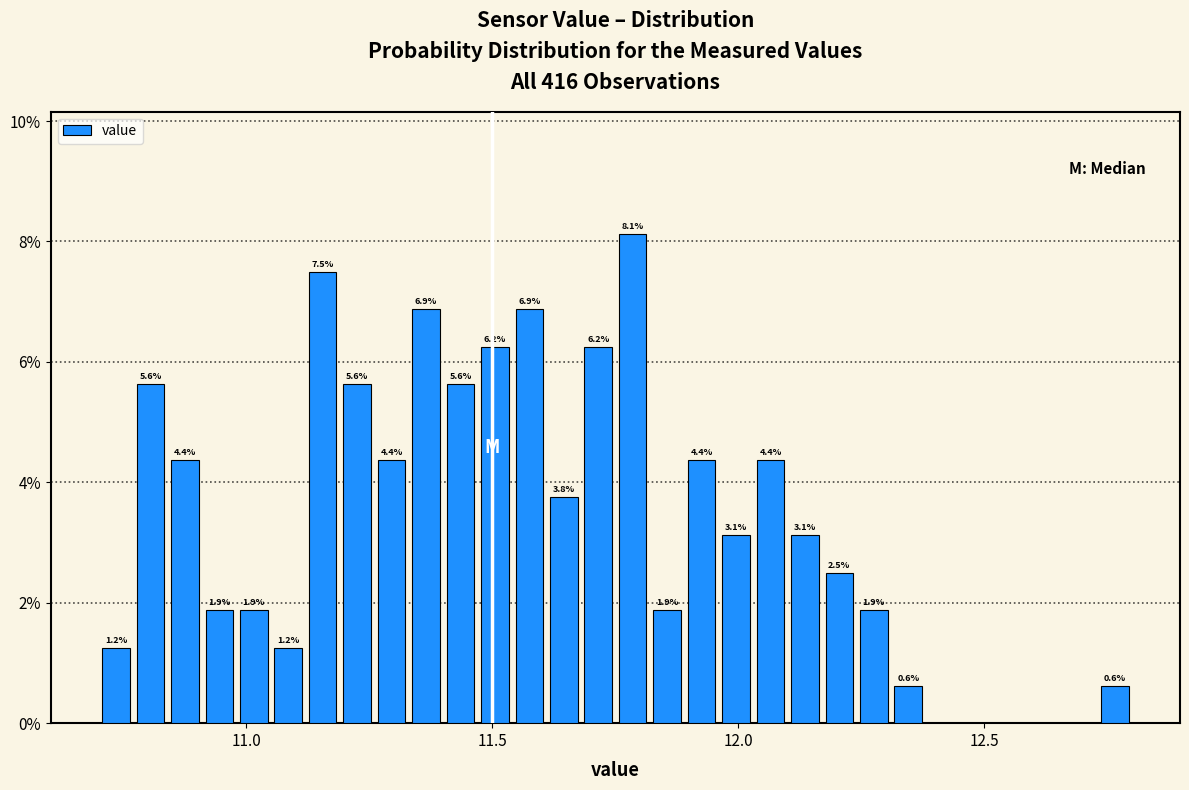

Around what value on the x-axis is the tallest bar? Give the approximate position of its centre, as read against the axis.

11.80